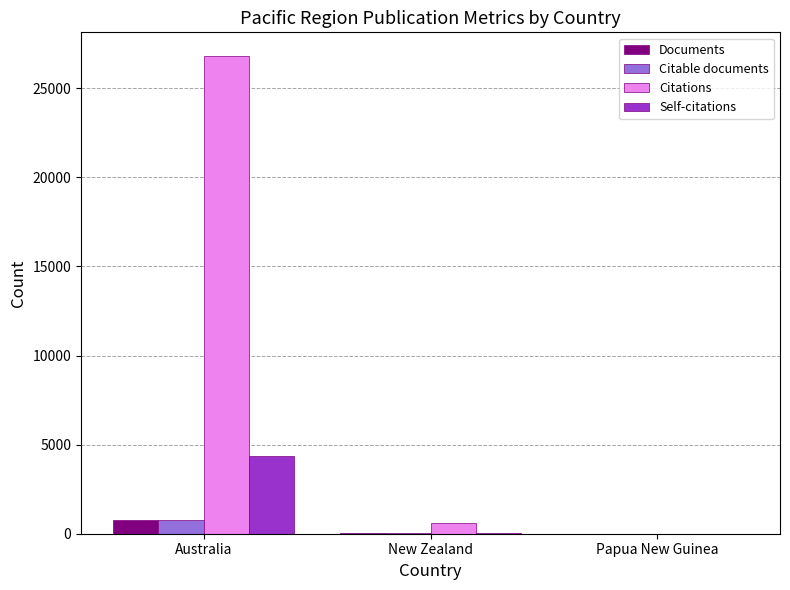

The value of Documents at Australia is 762. True or false?

True